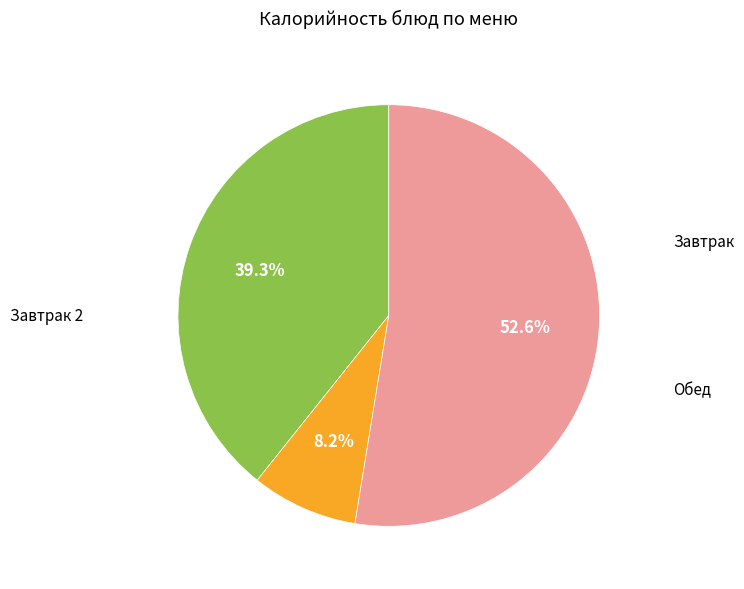

Count the number of slices in the pie.

3